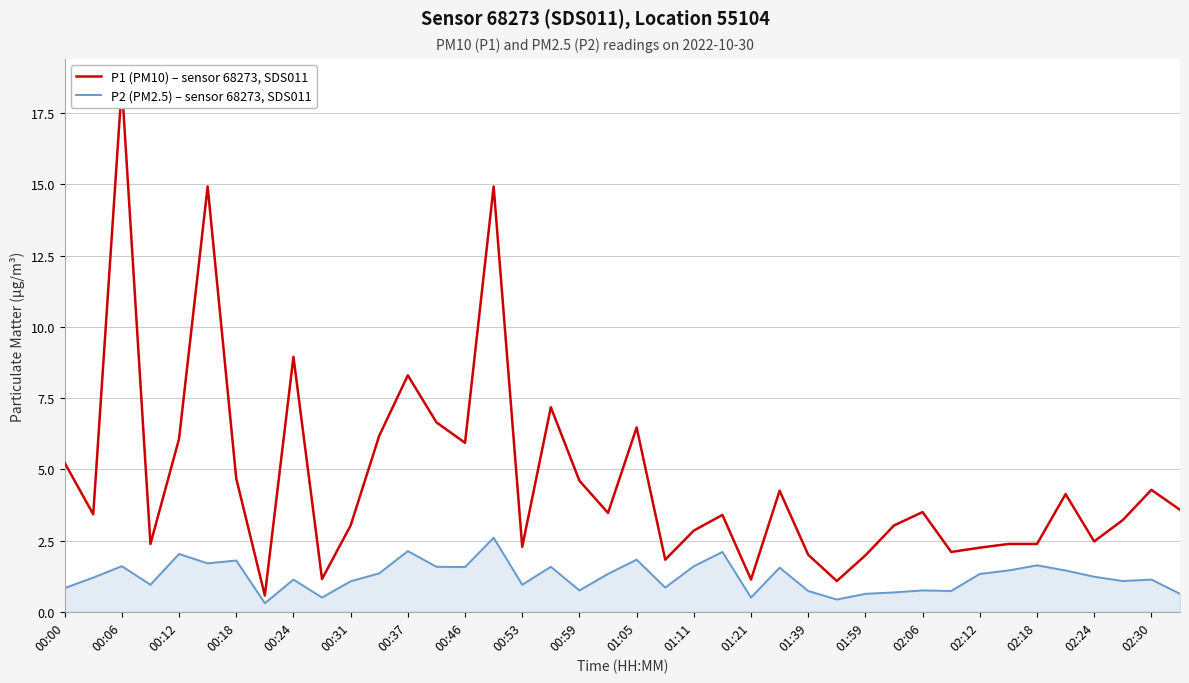

What is the highest value of the P2 (PM2.5) – sensor 68273, SDS011 series?

2.6